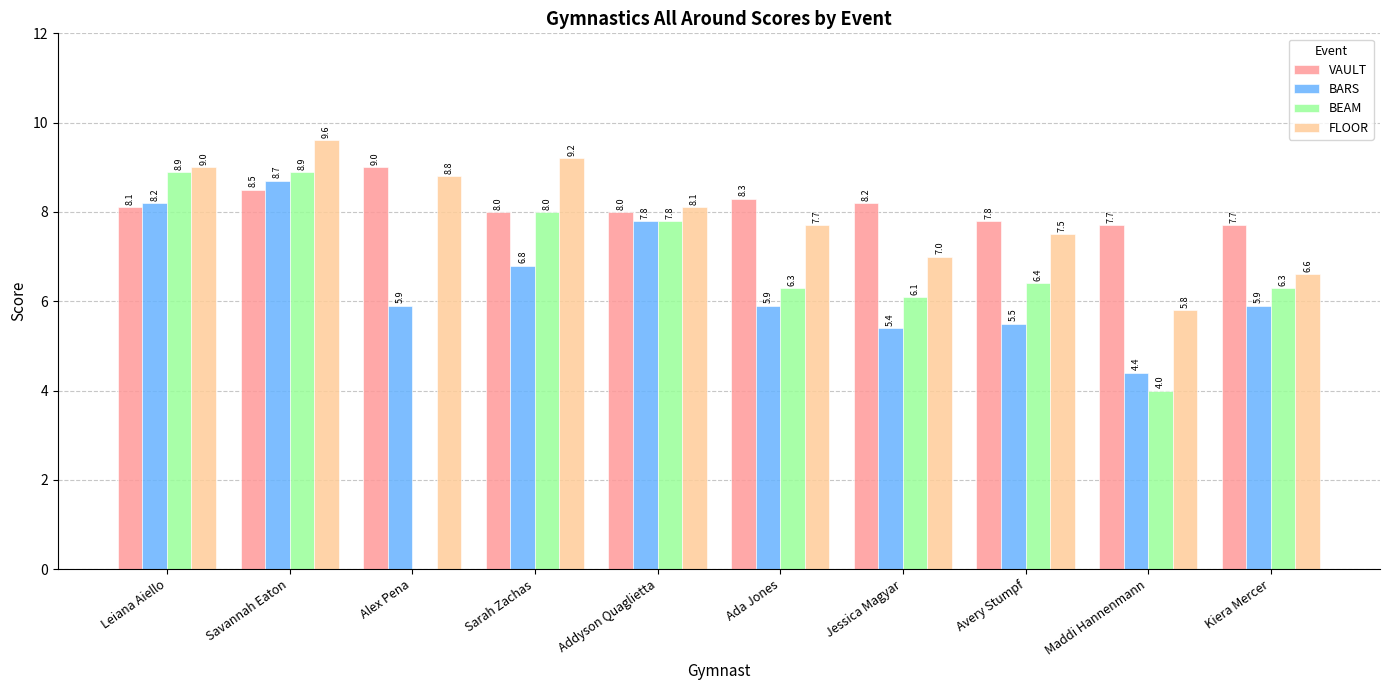

What is the total value across all series at Sarah Zachas?

32.0